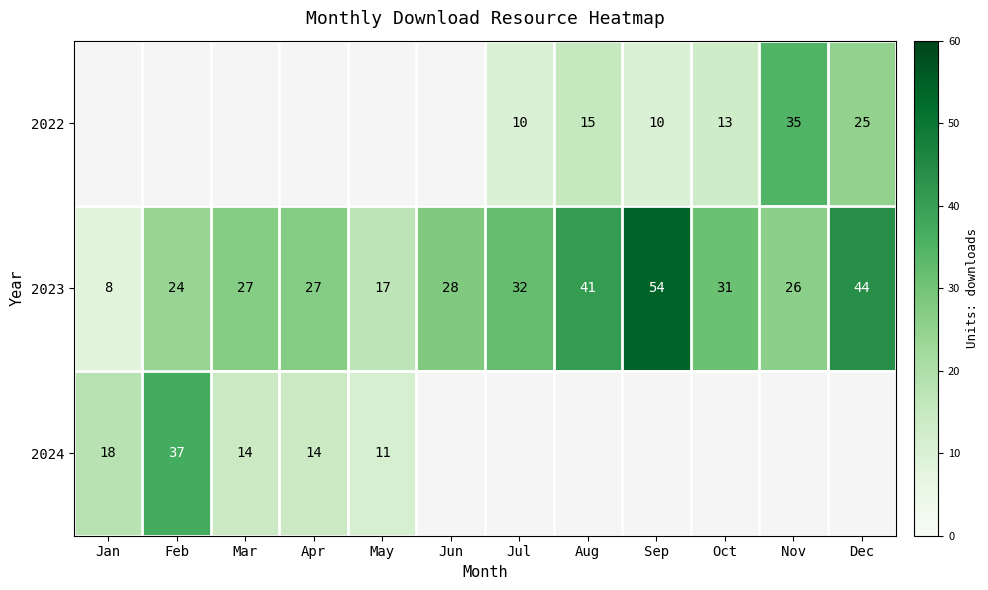

What is the spread (max minus min) of values at Dec?

19.0